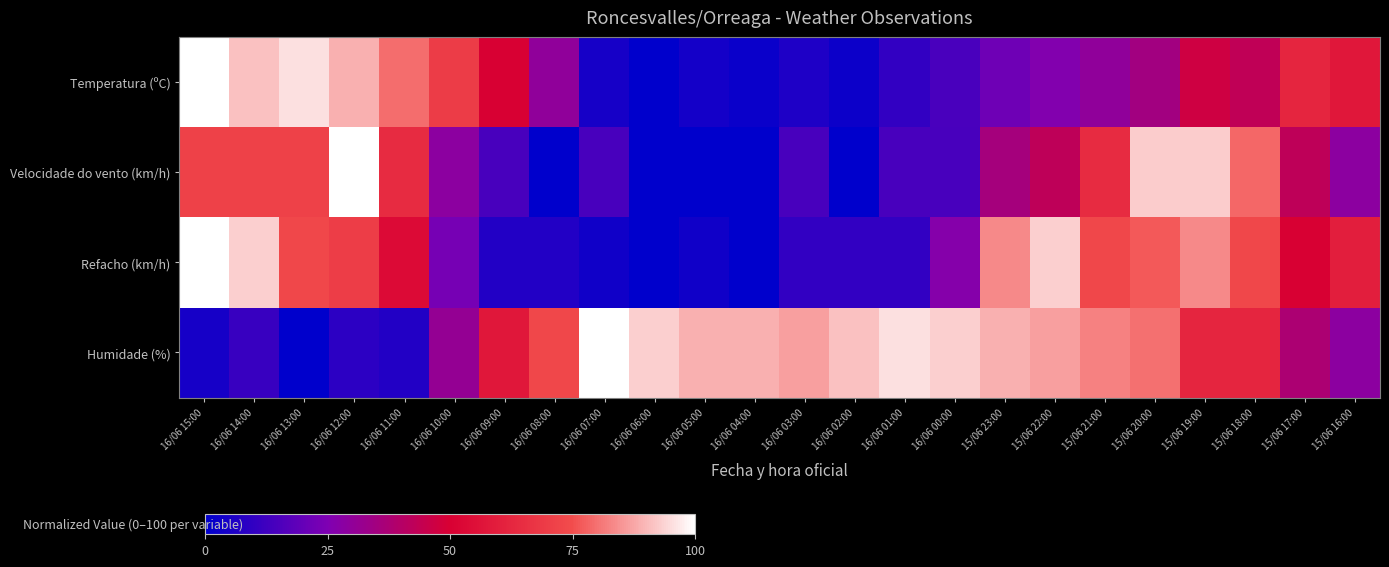

What is the spread (max minus min) of values at 15/06 21:00?

52.4